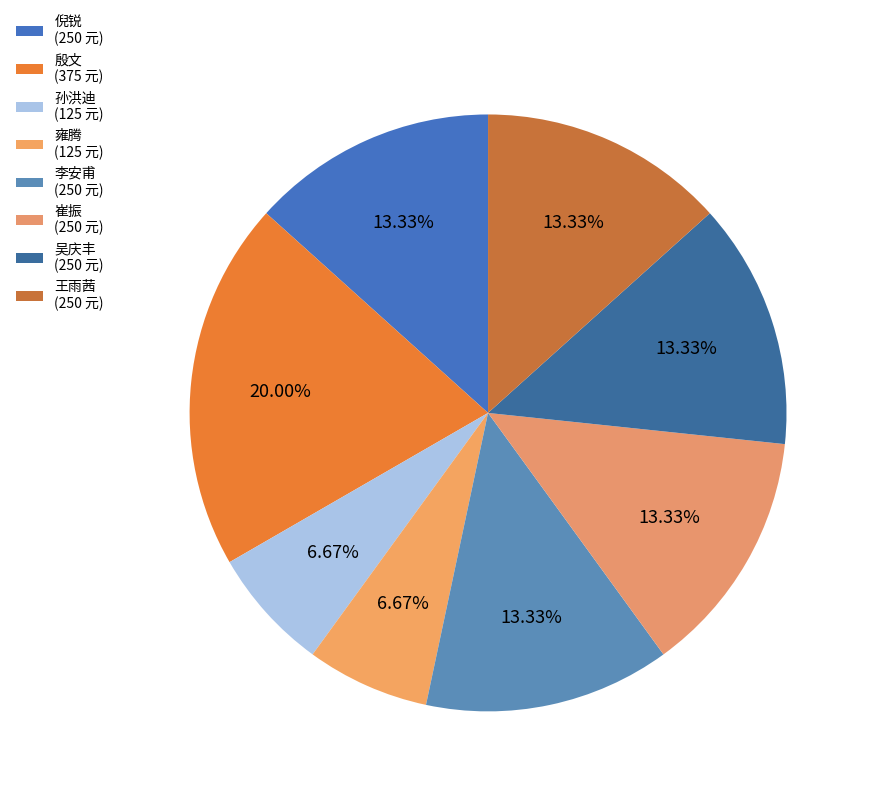

Is there any slice that represents more than half of the pie?

No